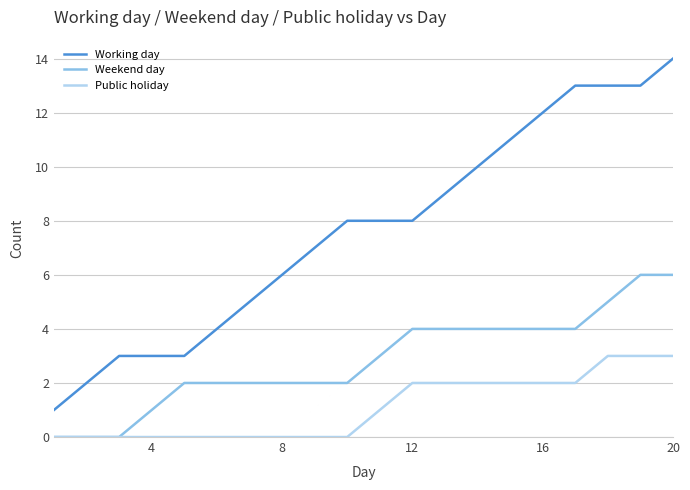

True or false: Weekend day and Working day intersect in this chart.

False